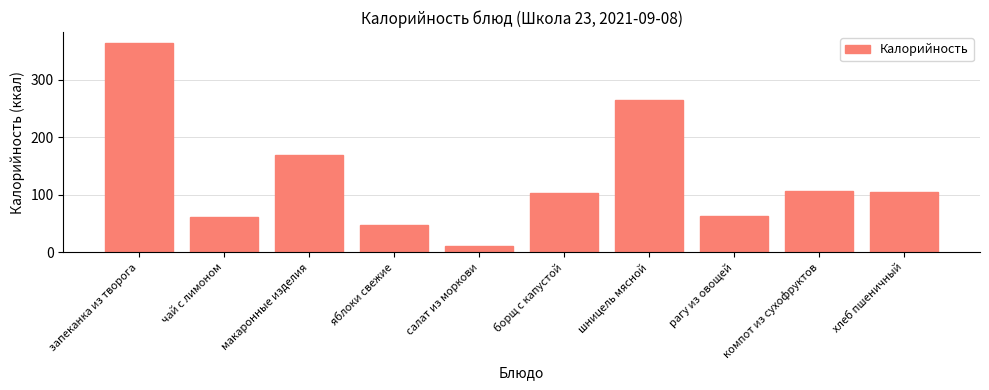

What is the change in value from салат из моркови to шницель мясной?

+253.4